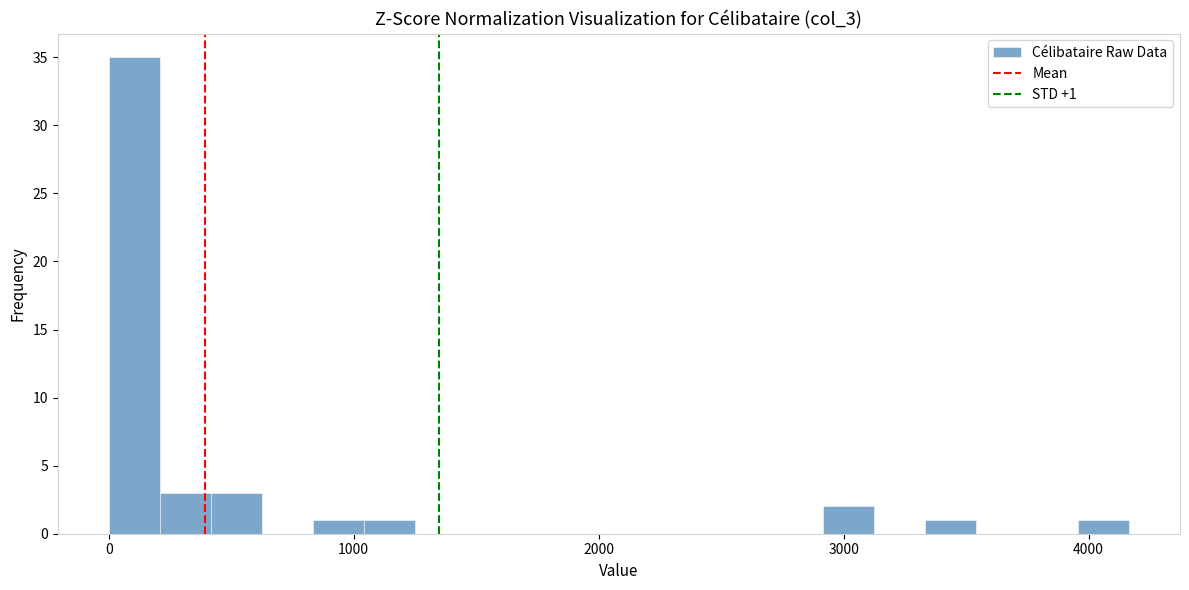

Around what value on the x-axis is the tallest bar? Give the approximate position of its centre, as read against the axis.

100